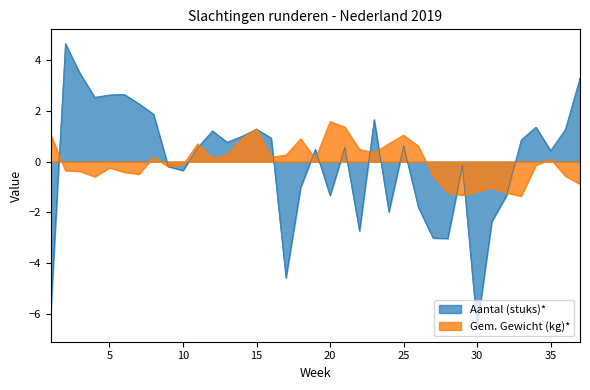

Which series has the largest range (max minus min)?

Aantal (stuks)*